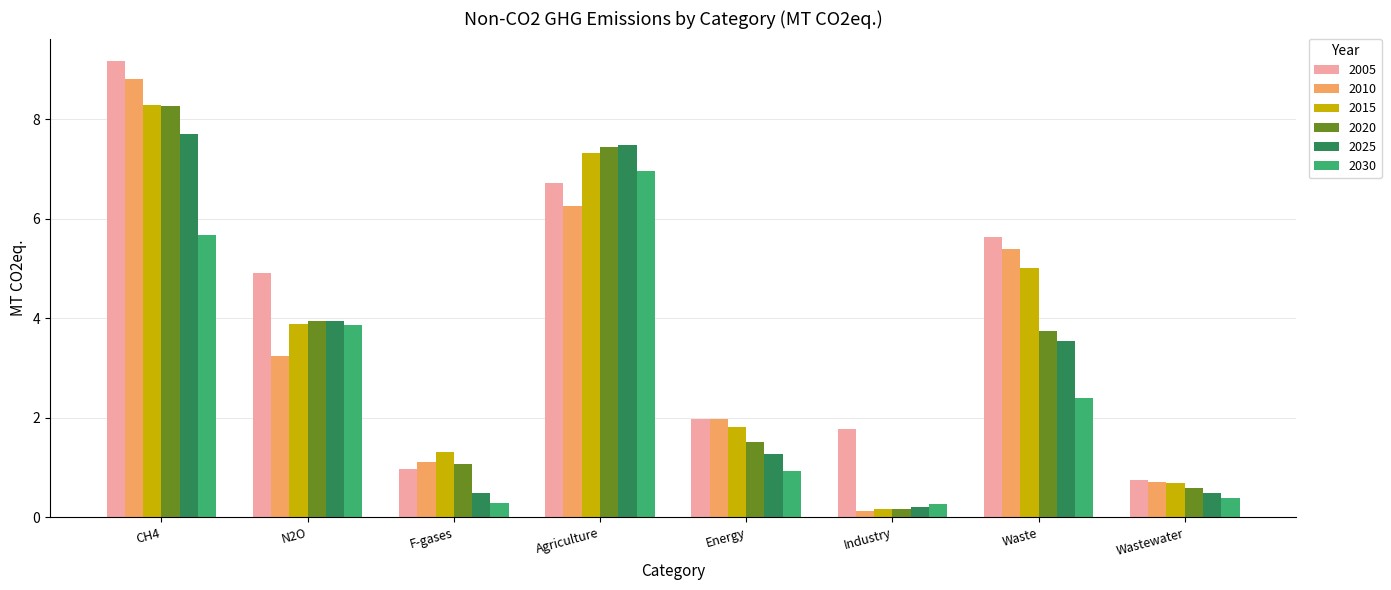

What is the total value across all series at Energy?

9.5